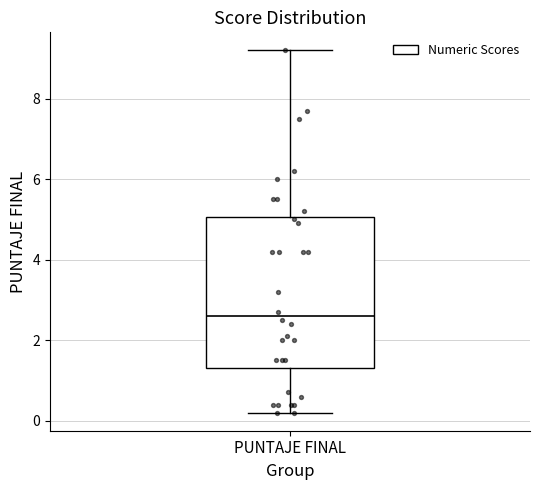

Read this box plot against the y-axis: the position of the median line, the range covered by the box, and the ends of both whiskers. The values are not printed on the chart, so give them approximately, as read against the axis.

median 2.6, box 1.4 to 5.0, whiskers 0.2 to 9.2